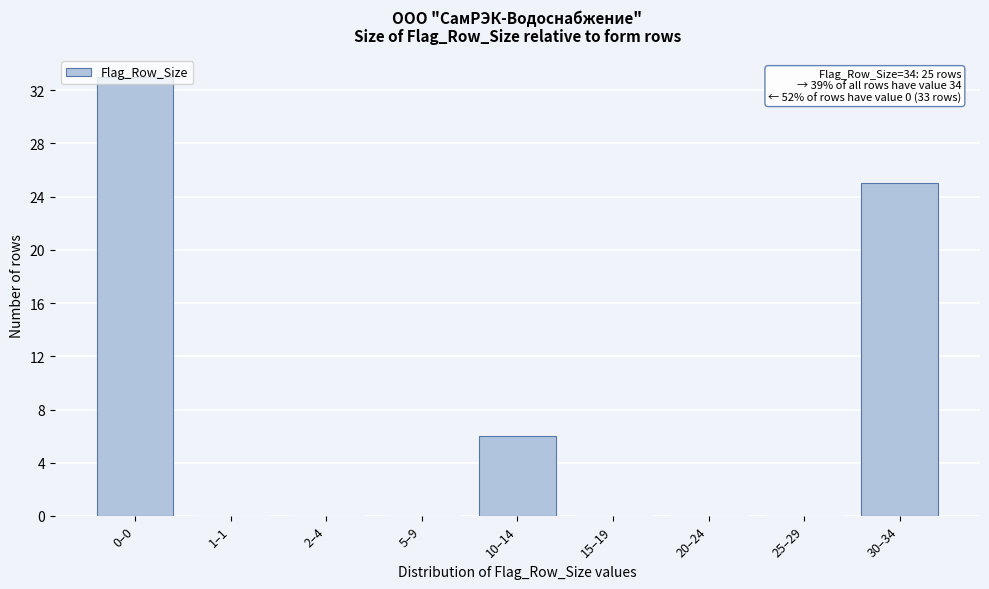

What is the change in value from 10–14 to 20–24?

-6